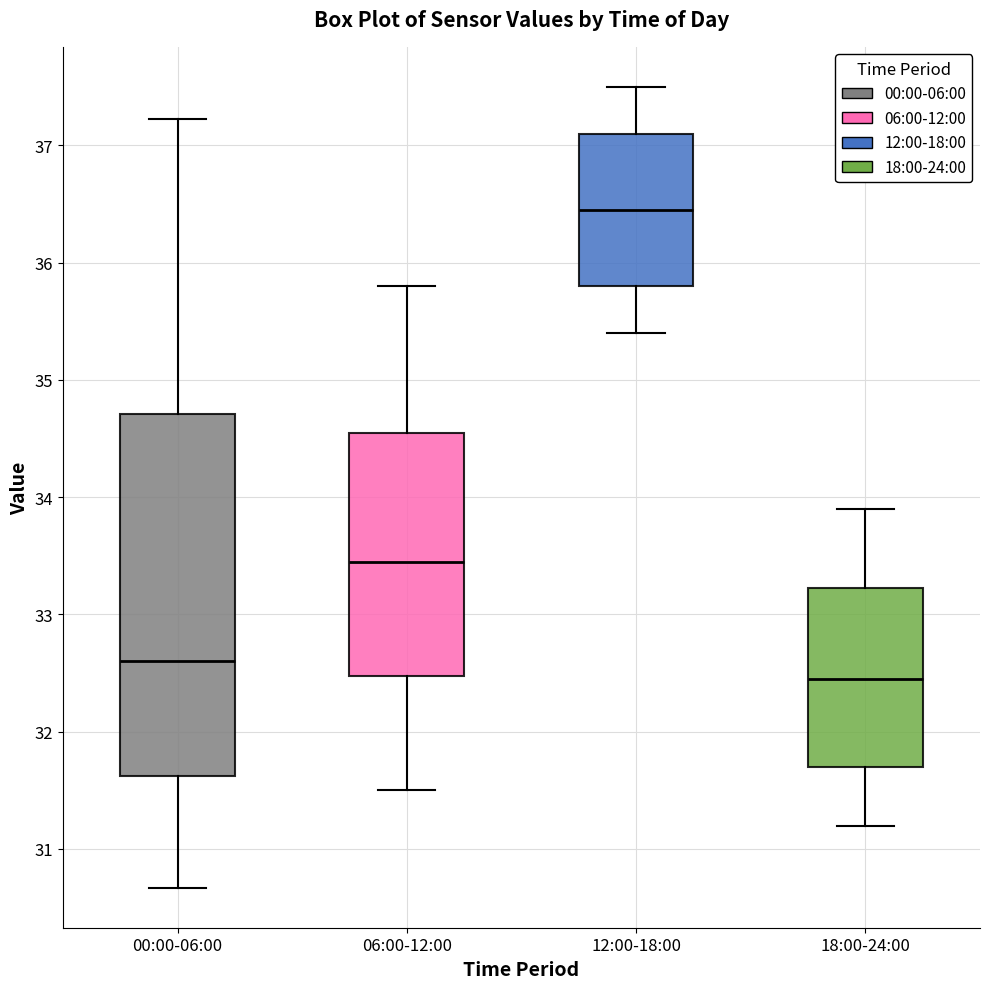

Comparing the boxes themselves (not the whiskers), which one is the tallest?

00:00-06:00